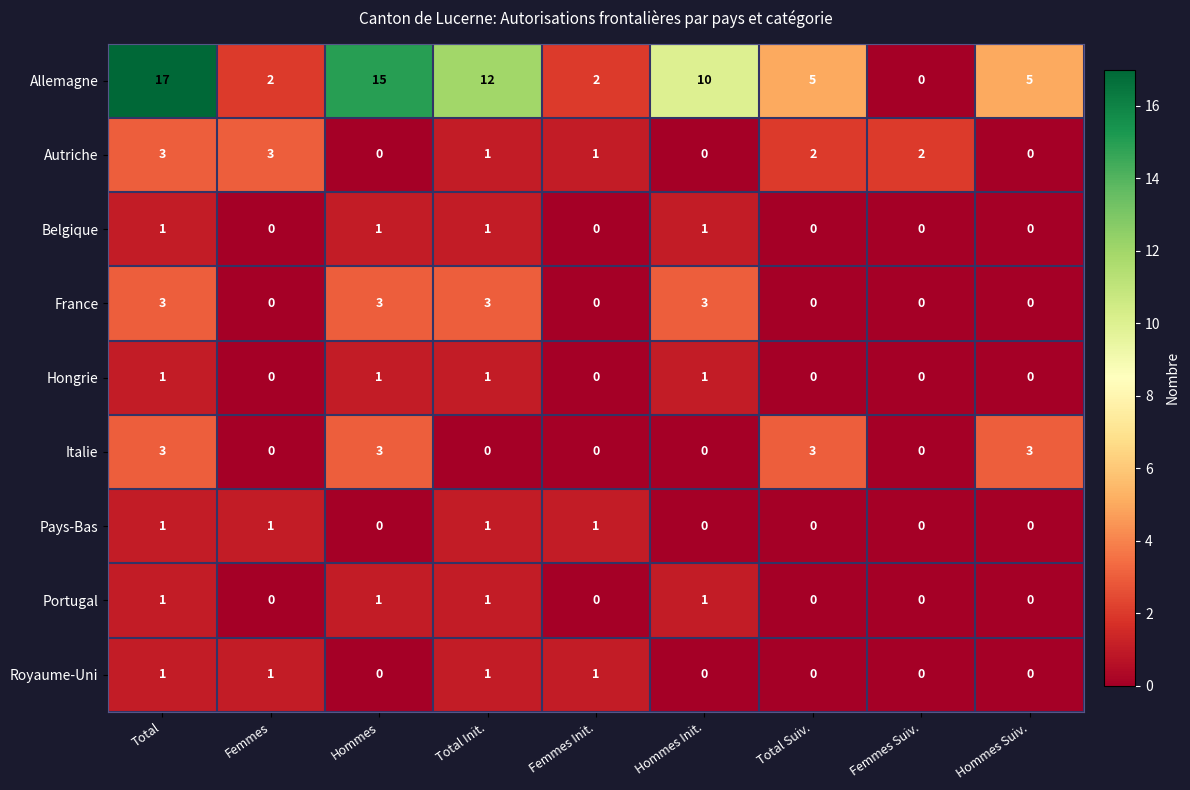

Which series has the largest total across all categories?

Allemagne